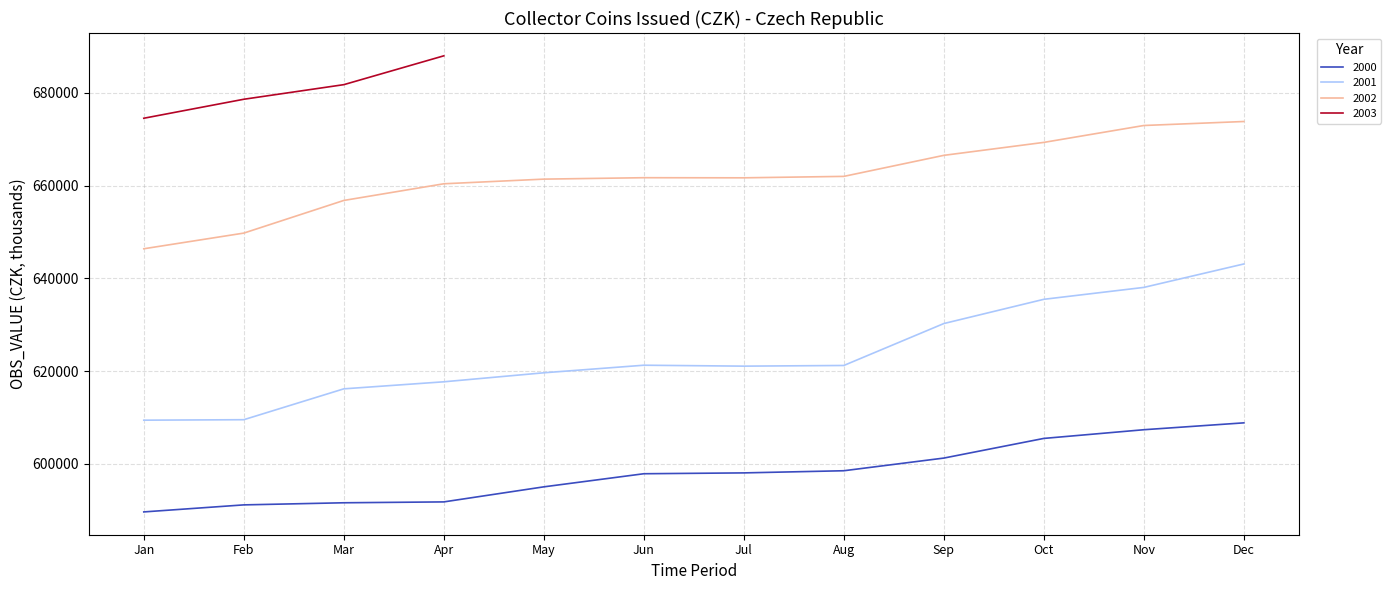

Does the chart display data point markers on the line(s)?

No